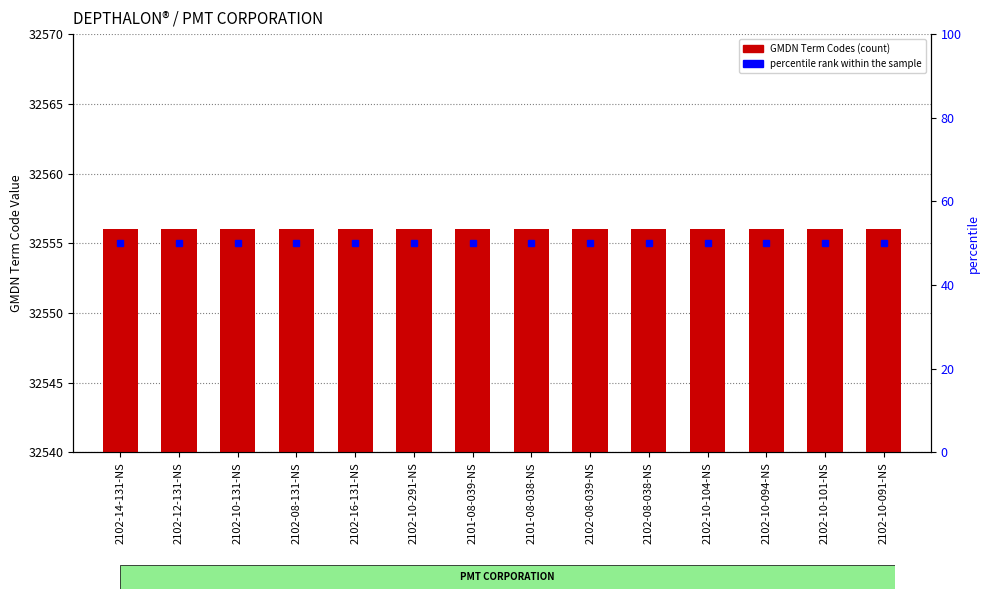

What is the minimum value shown in the chart?

50